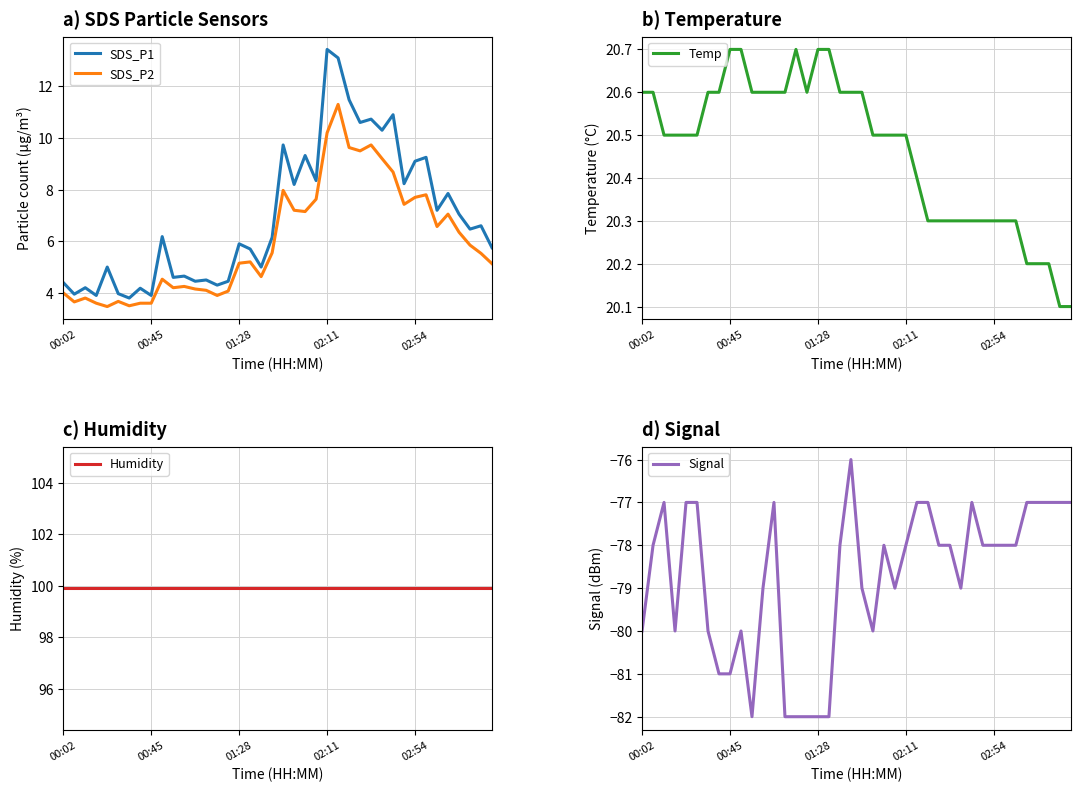

At which label is SDS_P1 closest to 8?

35